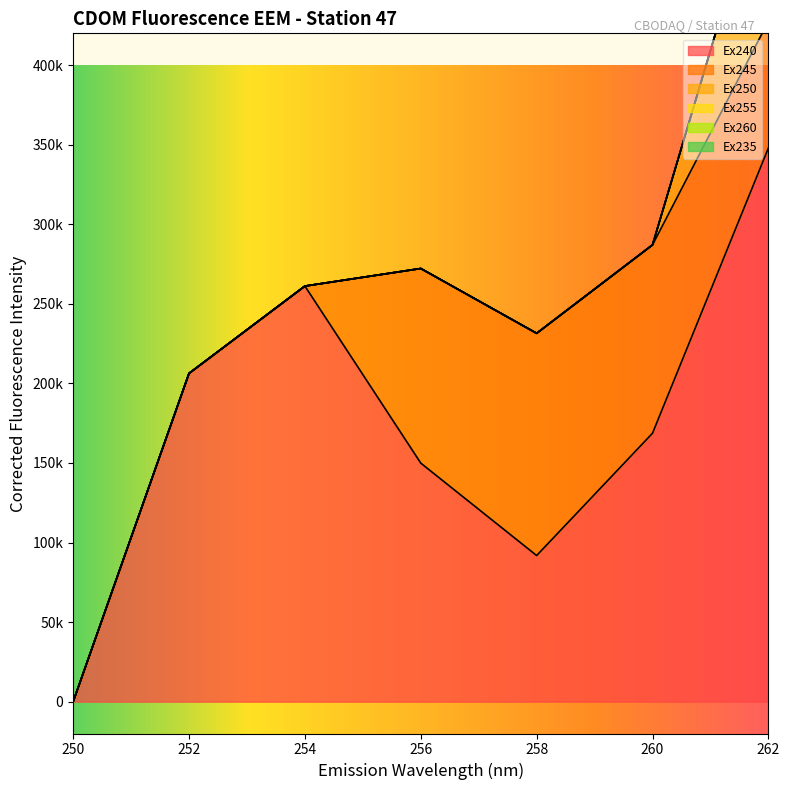

How many lines are shown in the chart?

6